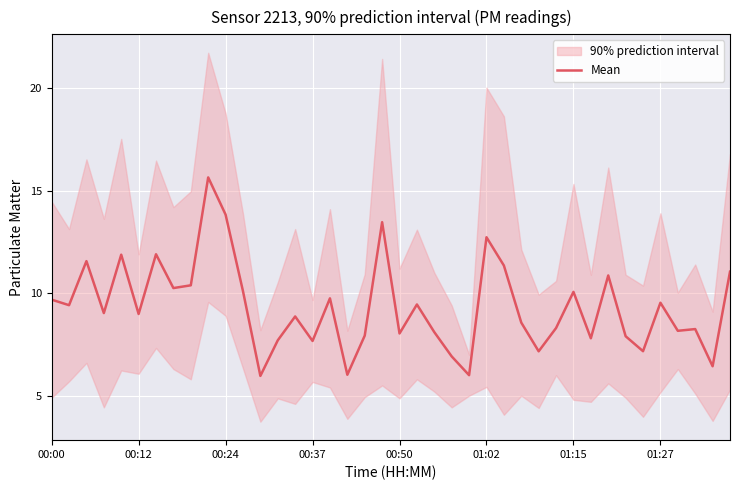

Read the value at 36.

8.2